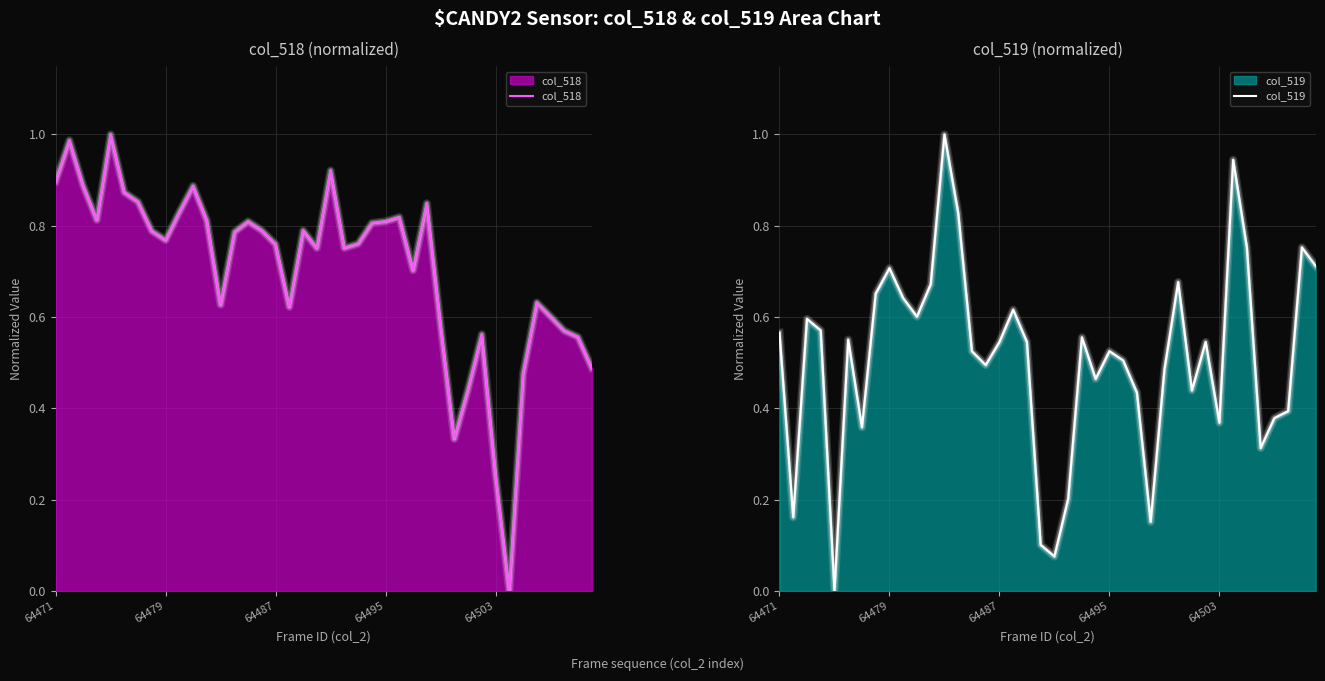

What position from the left is 29?

30